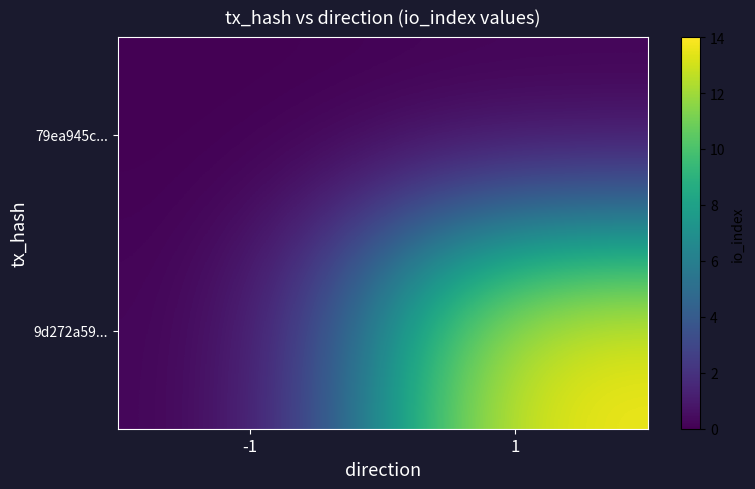

Reading left to right, extract all data points from this chart.

79ea945c...: -1=0	1=0
9d272a59...: -1=0	1=14